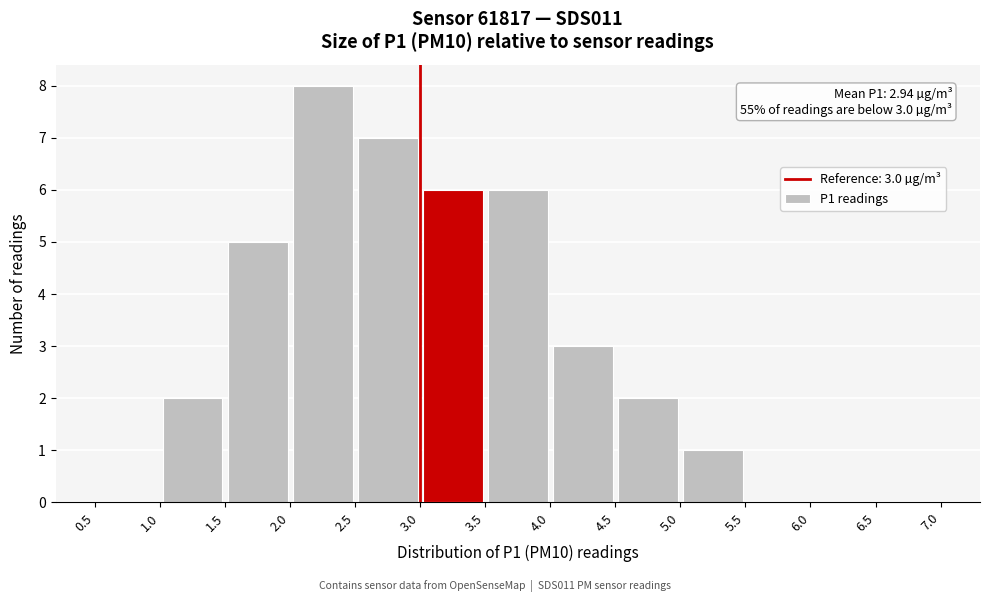

Over which range of the x-axis is the bar tallest?

2.0 to 2.5